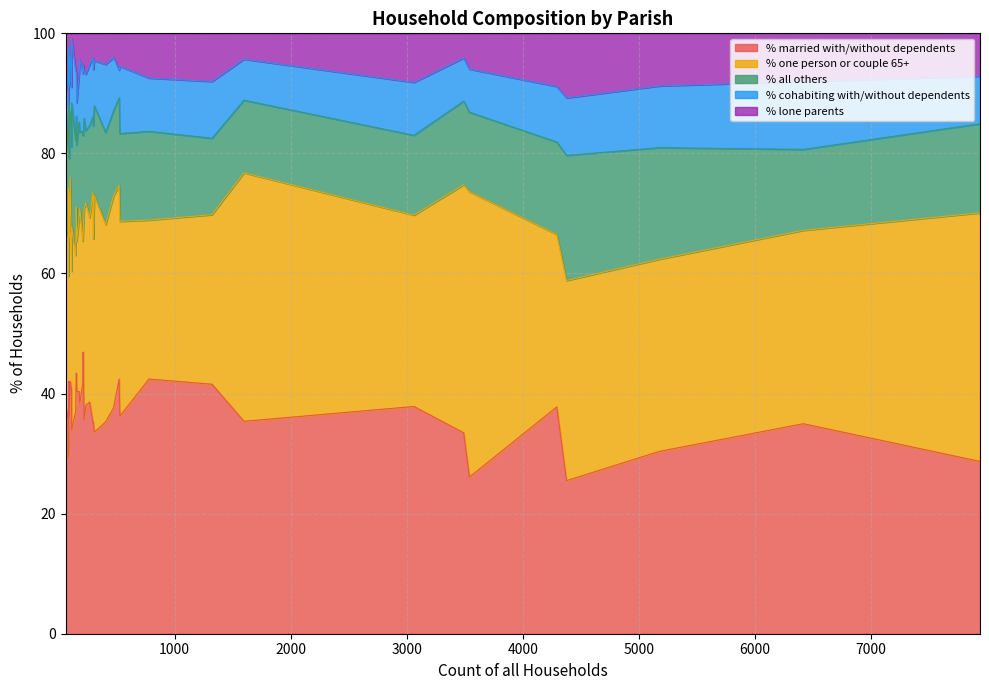

Between 22 and 2, which is larger?

2